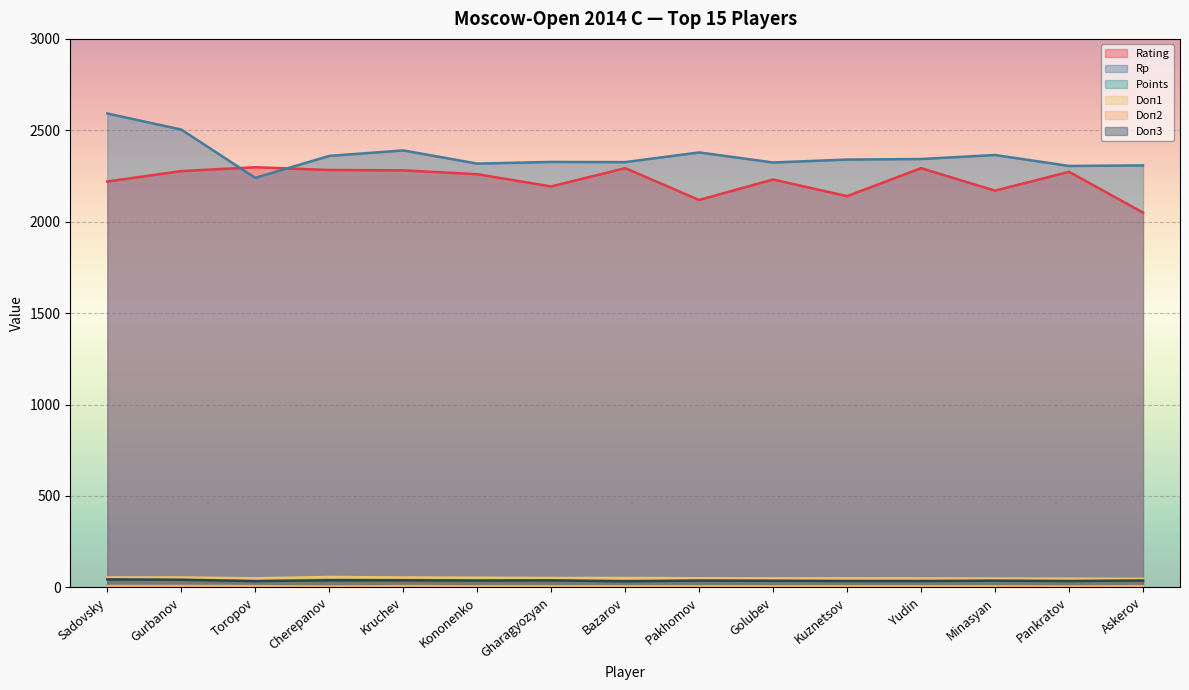

What position from the left is Golubev?

10